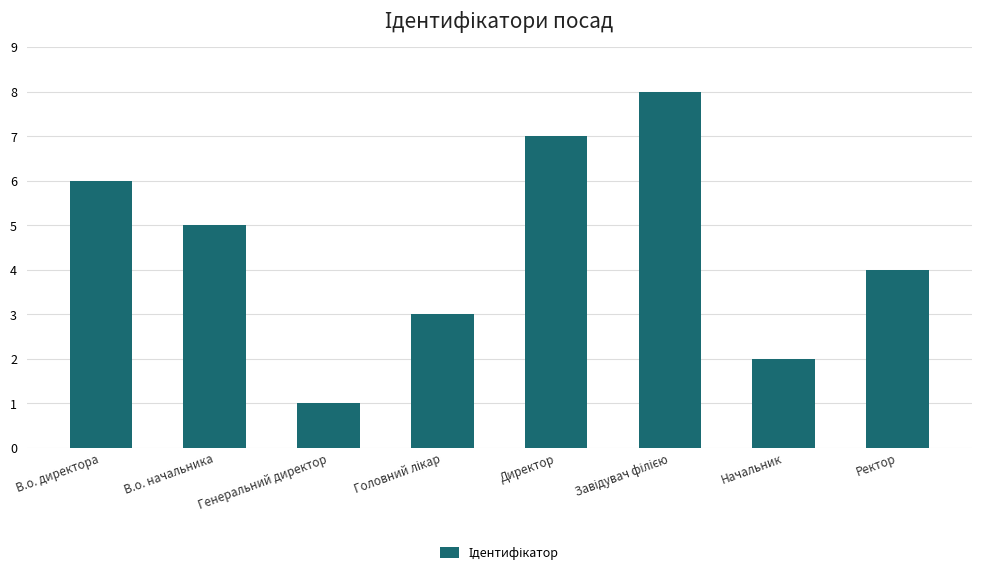

What is the ratio of the value at Ректор to the value at Директор?

0.6